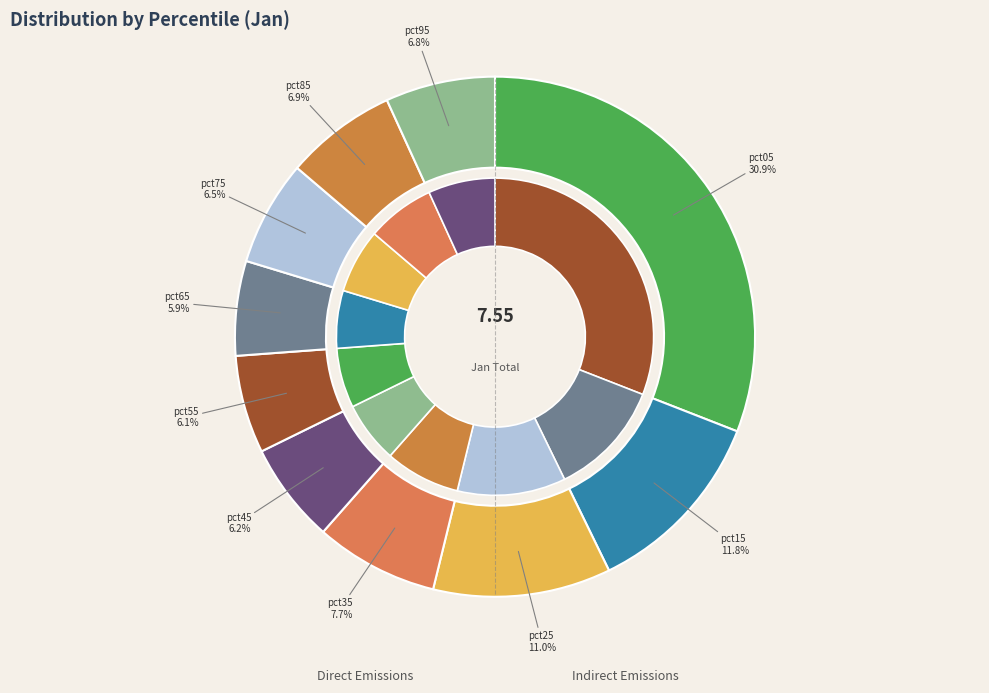

Count the number of slices in the pie.

10